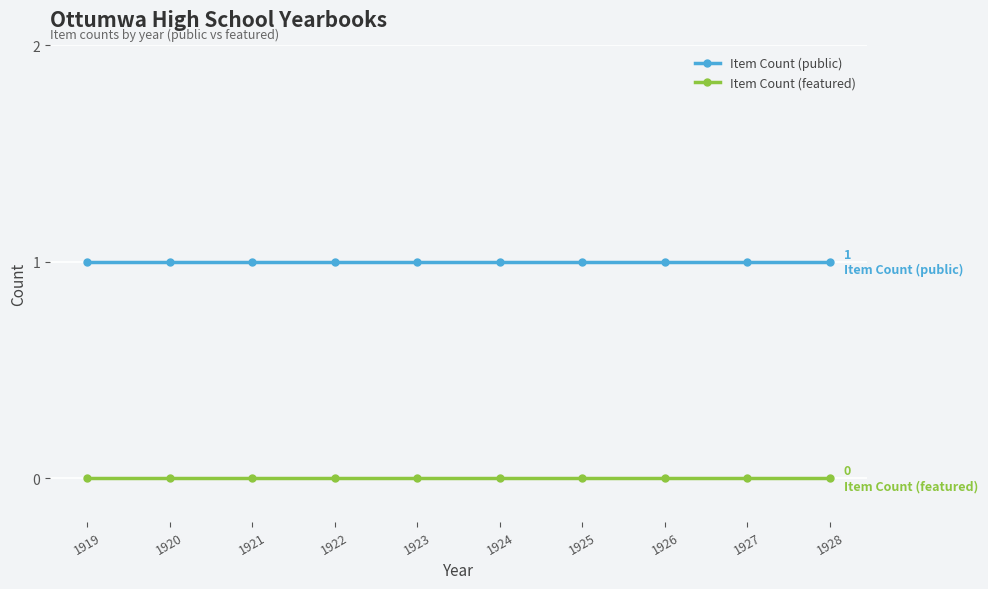

True or false: Item Count (featured) and Item Count (public) cross at least once.

False